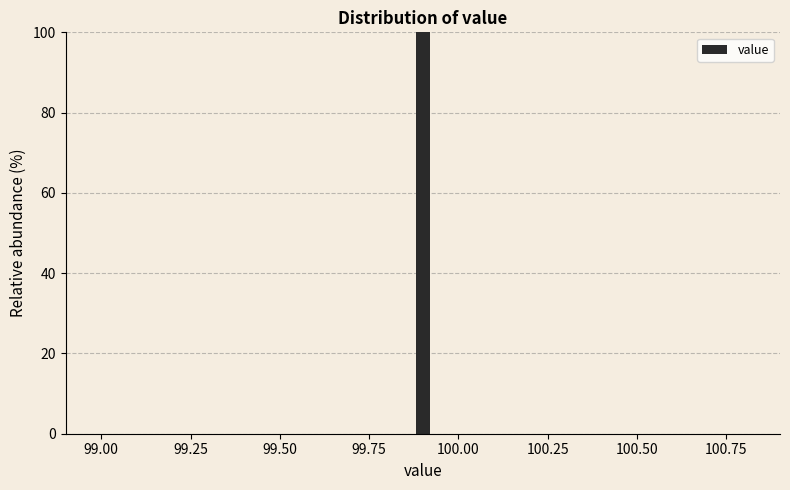

Read against the x-axis, roughly where is the centre of the tallest bar?

99.90